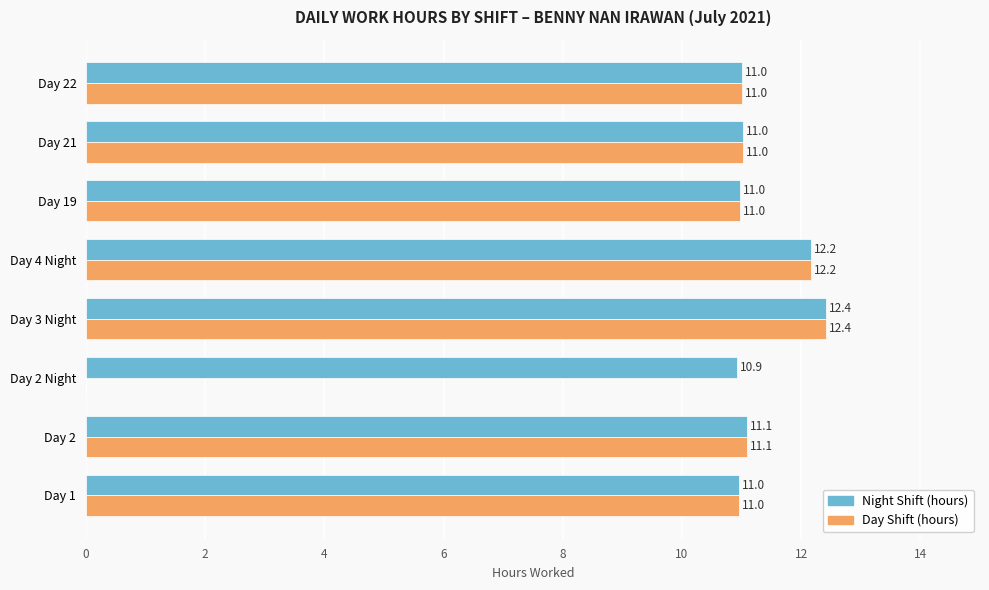

True or false: Night Shift (hours) has a value of 12.4 at Day 3 Night.

True